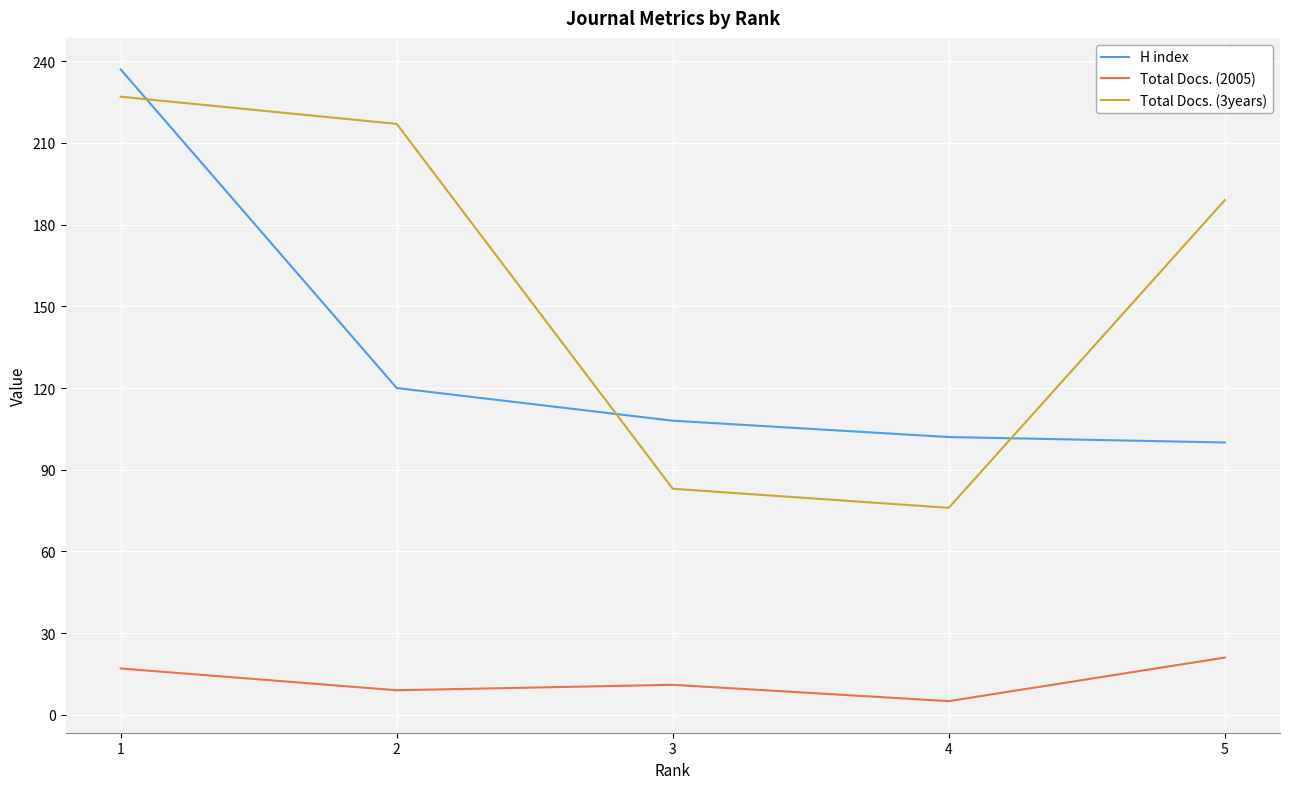

What is the approximate value of Total Docs. (2005) at 1?

17